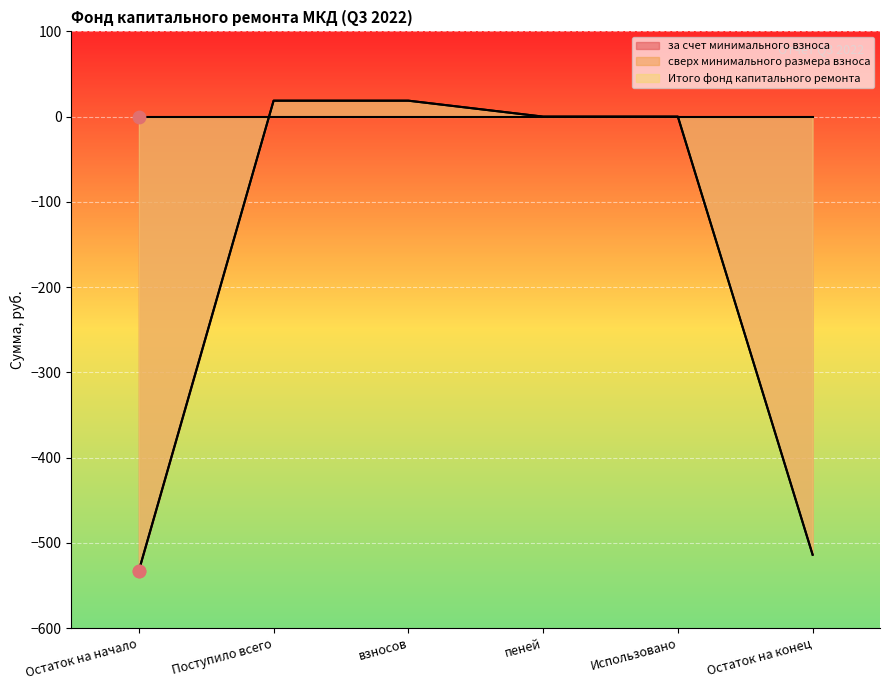

What is the total value across all series at Остаток на конец?

-1027.9